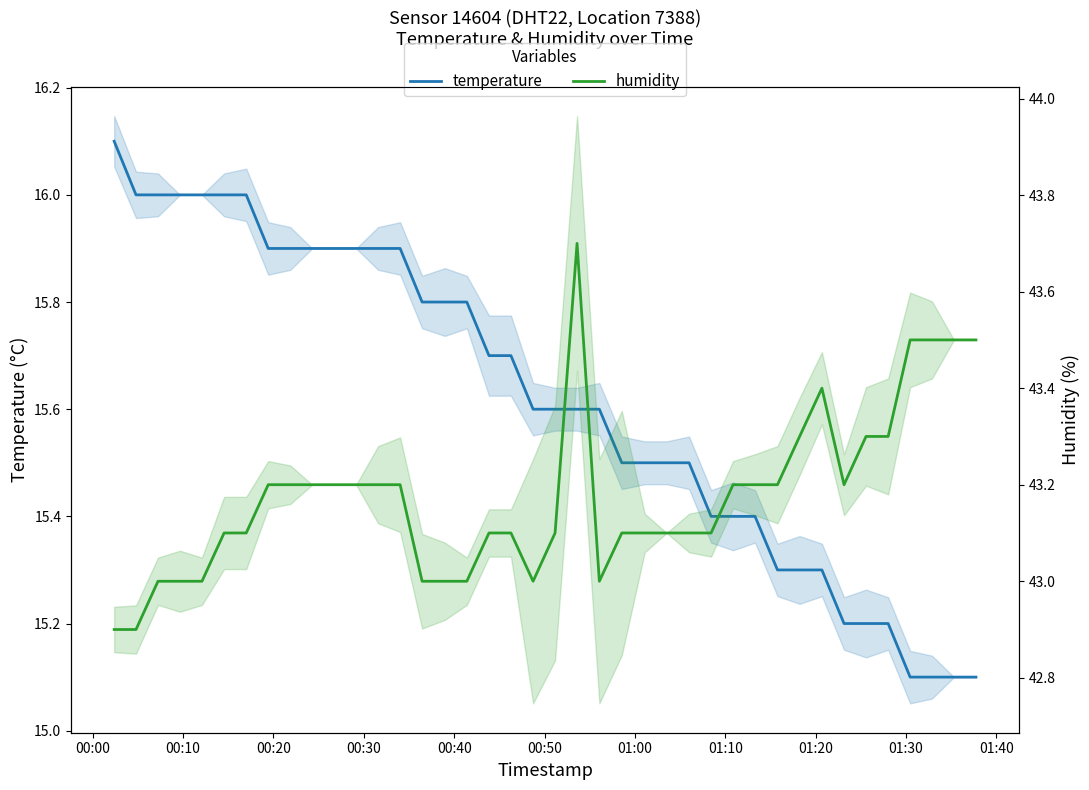

What is the highest value of the temperature series?

16.1